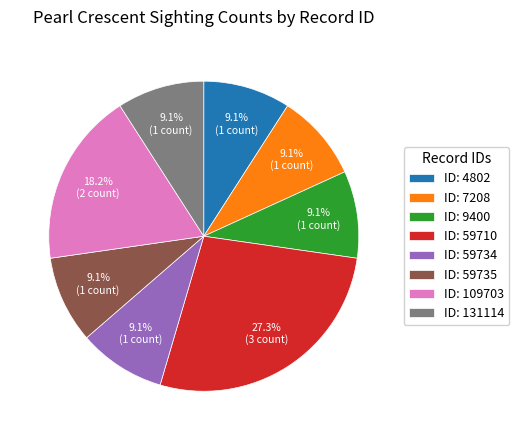

Does any single category account for the majority?

No